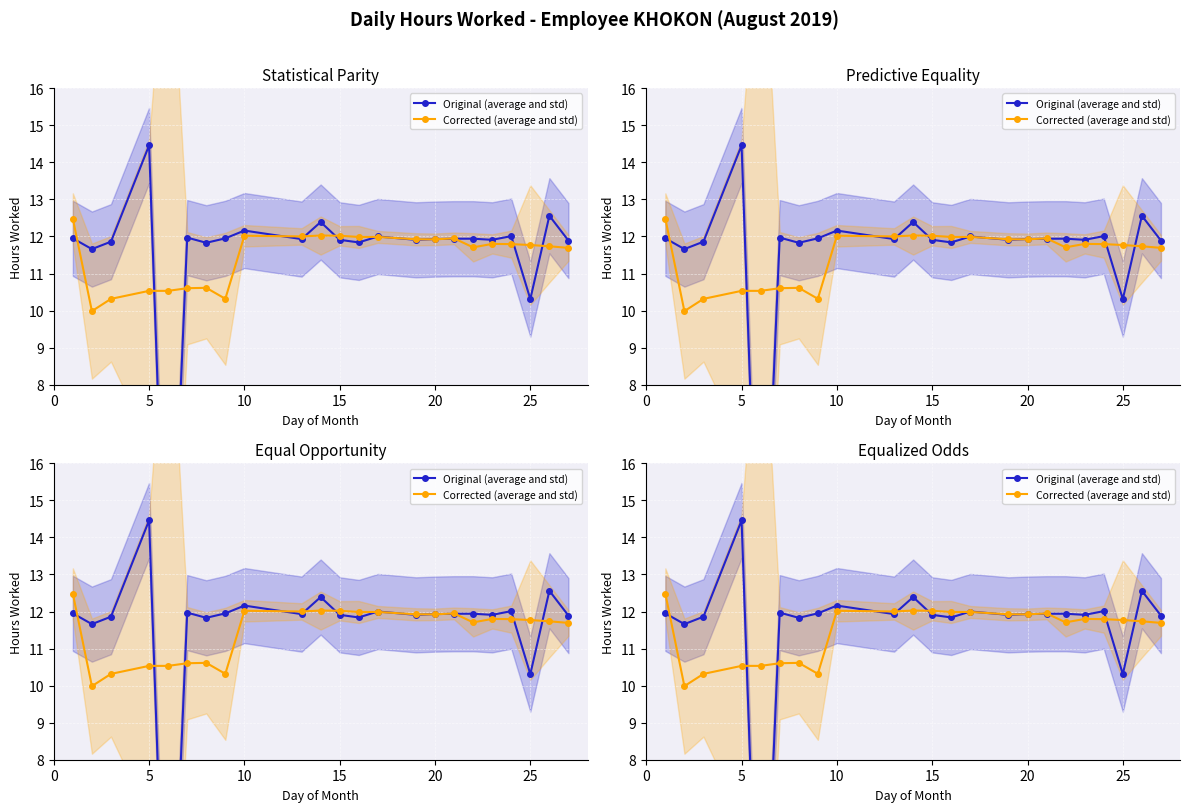

Which series has the largest total across all categories?

Original (average and std)